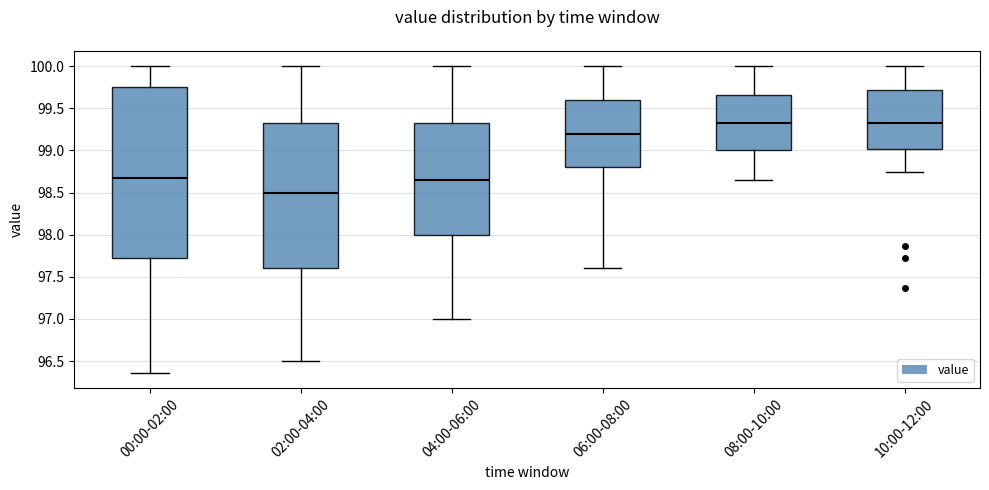

Reading left to right, transcribe this box plot: for each box, give where its median line is, the range the box spans, and where its two whiskers end, as read against the y-axis. The values are not printed on the chart, so give them approximately, as read against the axis.

00:00-02:00: median 98.70, box 97.75 to 99.75, whiskers 96.35 to 100.00
02:00-04:00: median 98.50, box 97.60 to 99.35, whiskers 96.50 to 100.00
04:00-06:00: median 98.65, box 98.00 to 99.35, whiskers 97.00 to 100.00
06:00-08:00: median 99.20, box 98.80 to 99.60, whiskers 97.60 to 100.00
08:00-10:00: median 99.35, box 99.00 to 99.65, whiskers 98.65 to 100.00
10:00-12:00: median 99.35, box 99.00 to 99.70, whiskers 98.75 to 100.00